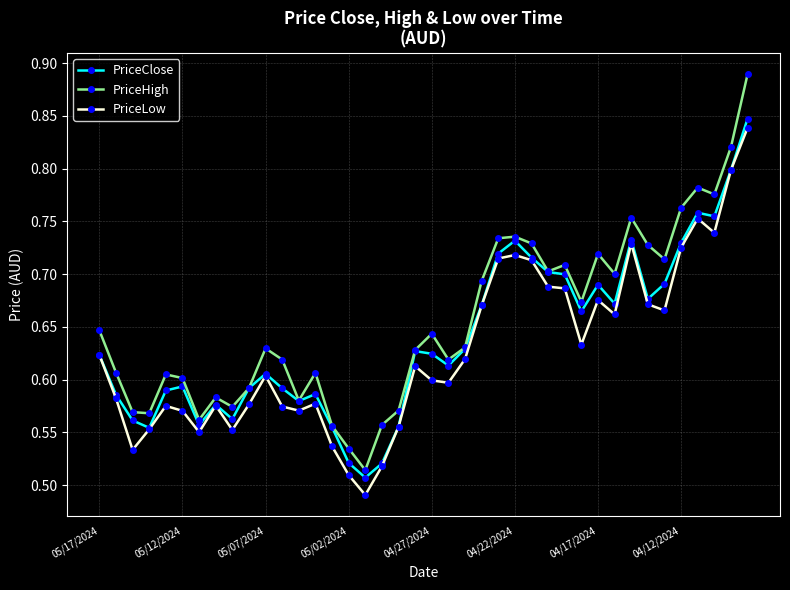

Count the PriceClose values in the range 0 to 1.

40